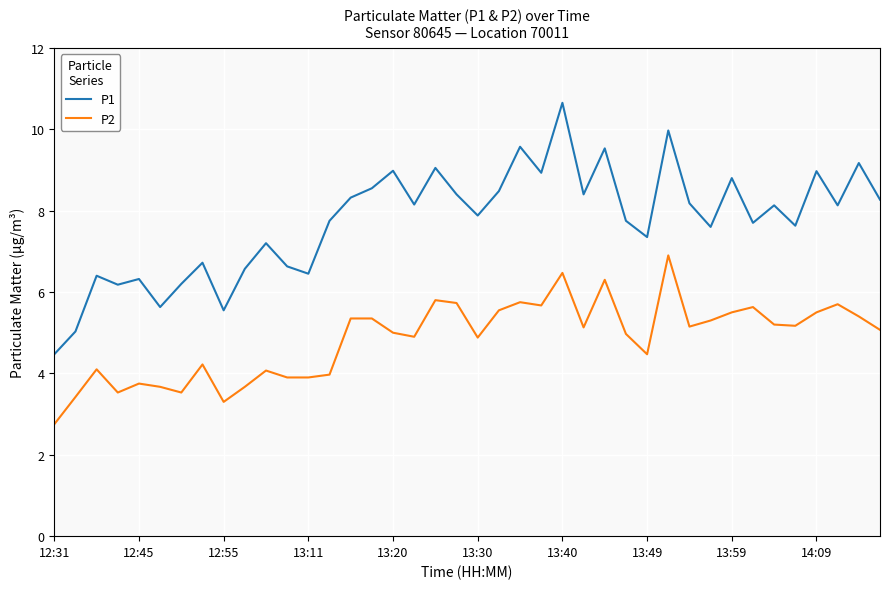

Which series has the largest total across all categories?

P1